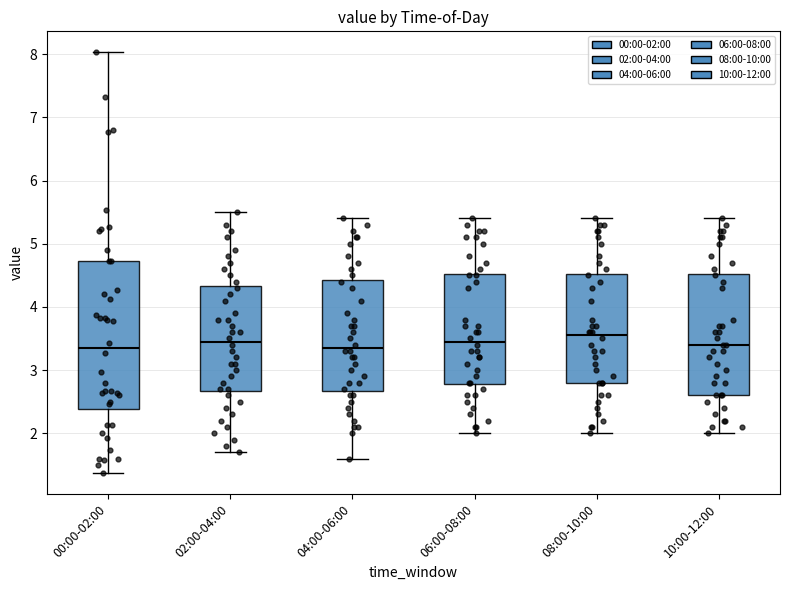

Where is the upper edge of the box for 00:00-02:00 on the y-axis? The values are not printed on the chart, so give them approximately, as read against the axis.

4.7